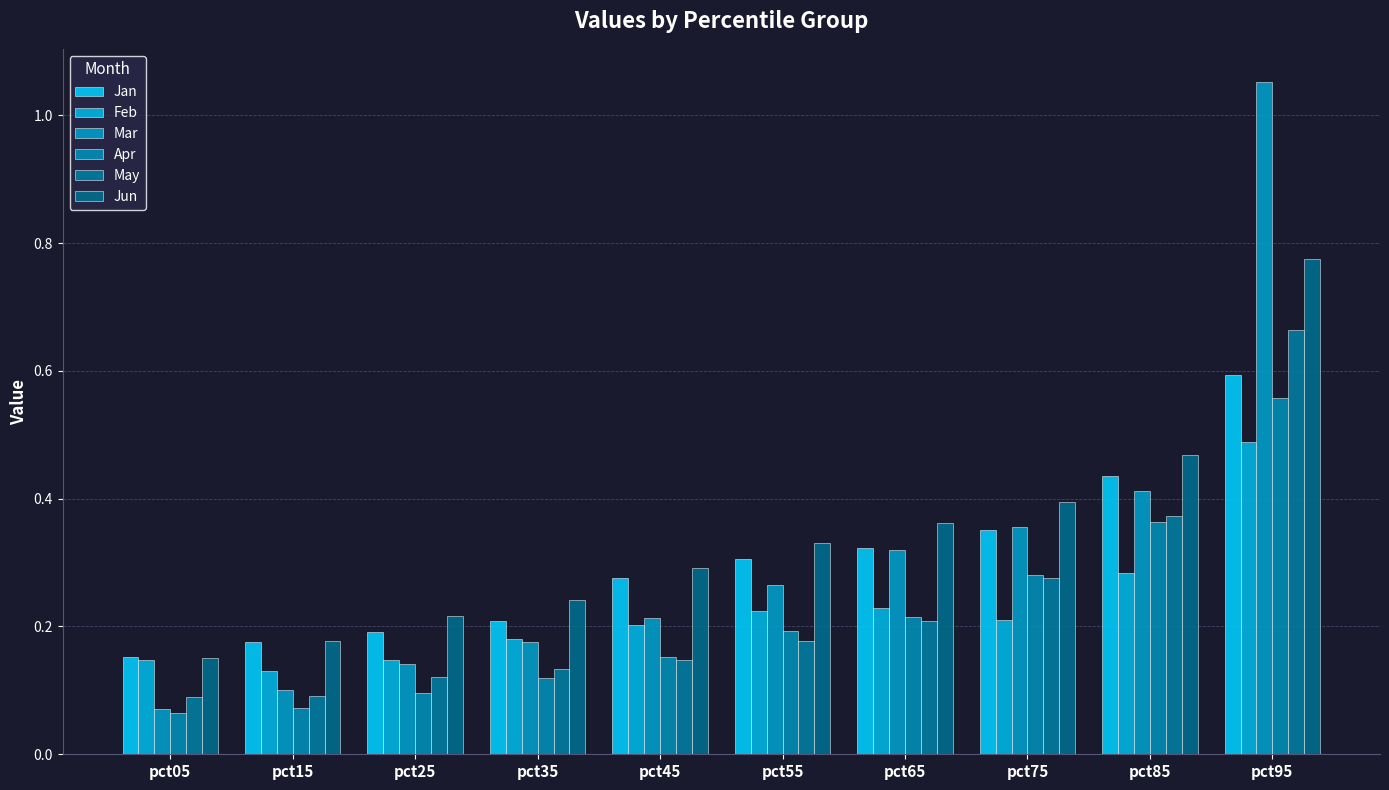

The value of Jan at pct15 is 0.2. True or false?

True